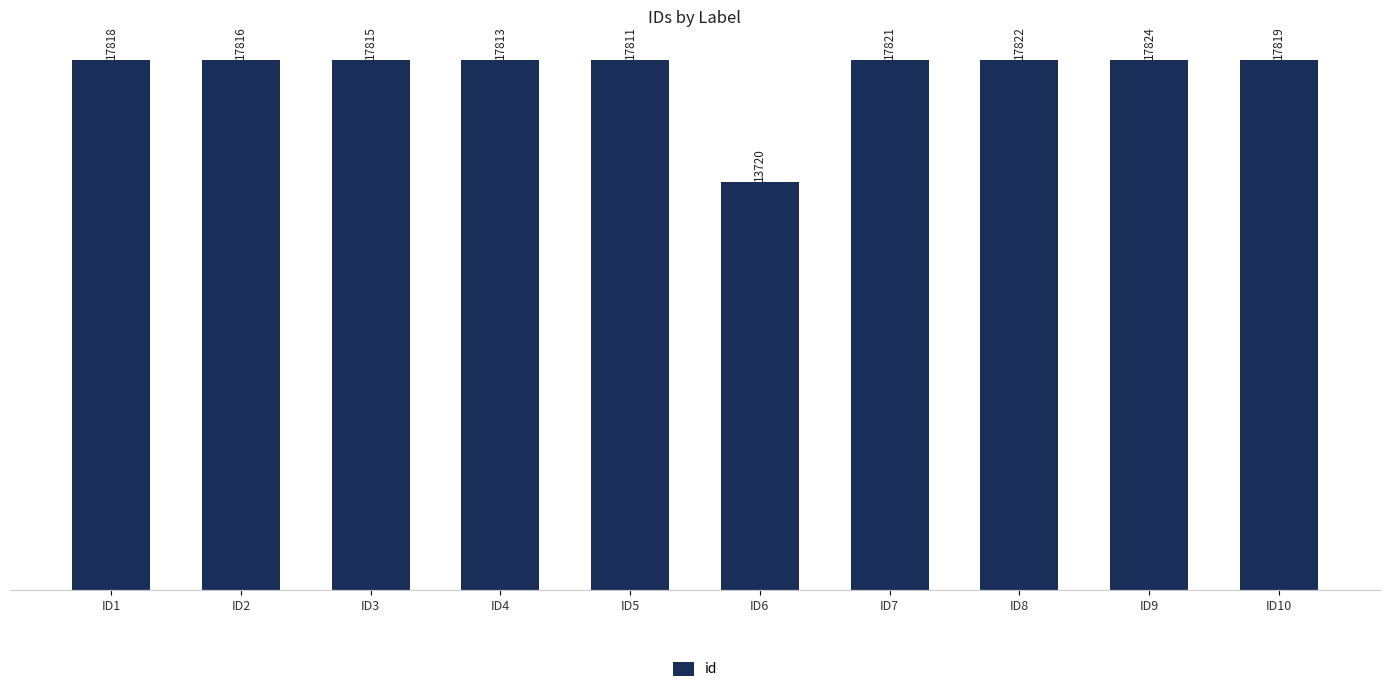

Reading left to right, list all the values displayed in this chart.

17818	17816	17815	17813	17811	13720	17821	17822	17824	17819